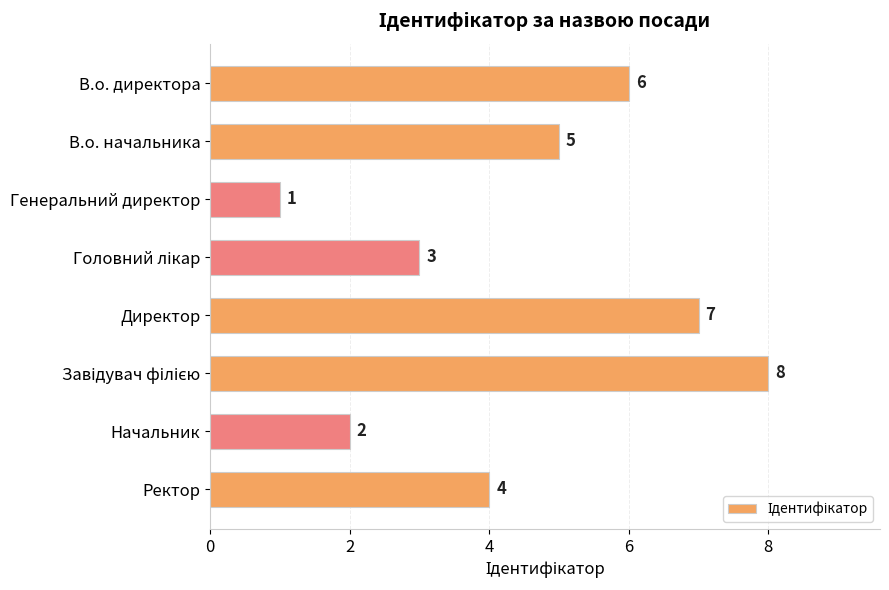

Which category has the lowest value across all series?

Генеральний директор